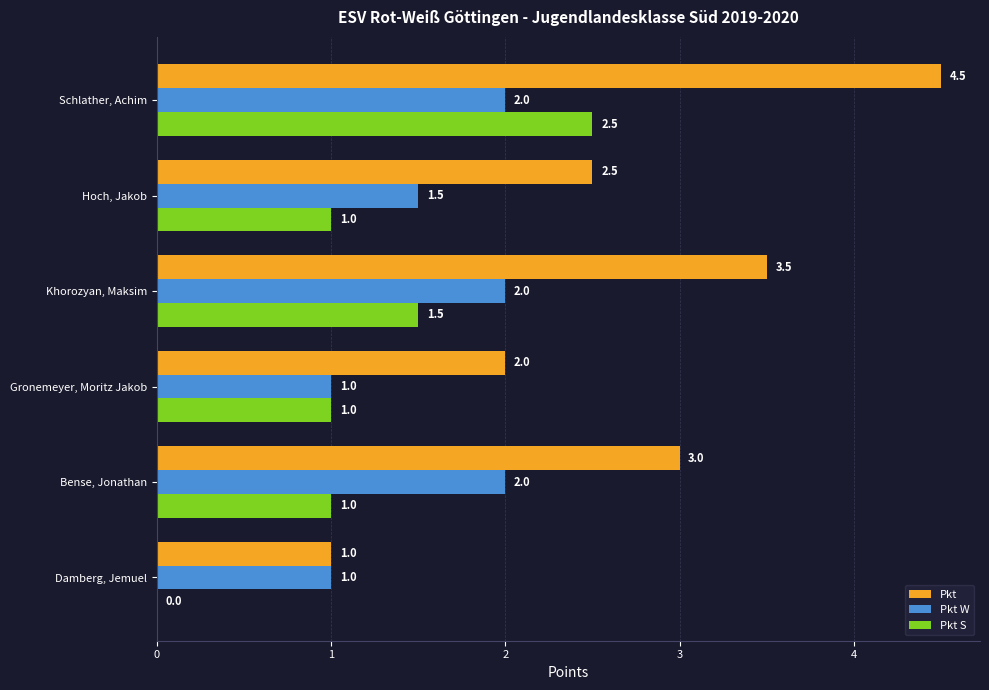

What is the sum of all Pkt values?

16.5